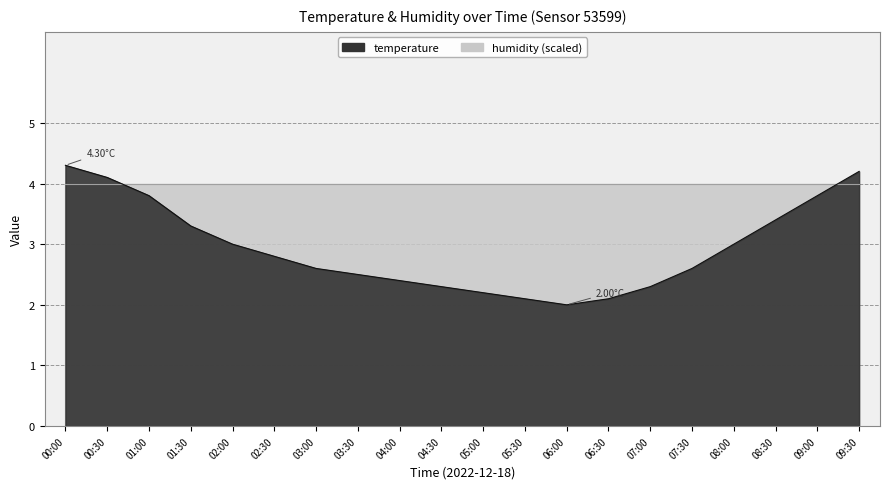

Does the chart display data point markers on the line(s)?

No